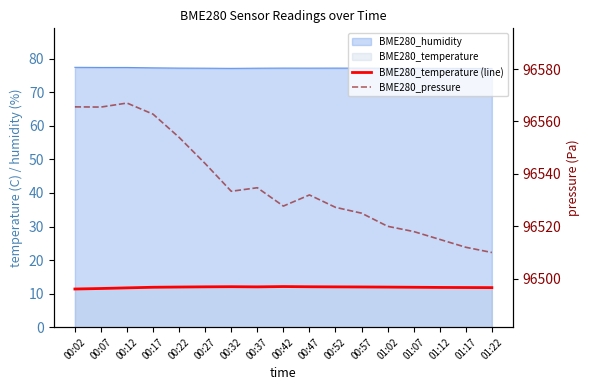

True or false: BME280_temperature (line) and BME280_pressure cross at least once.

False